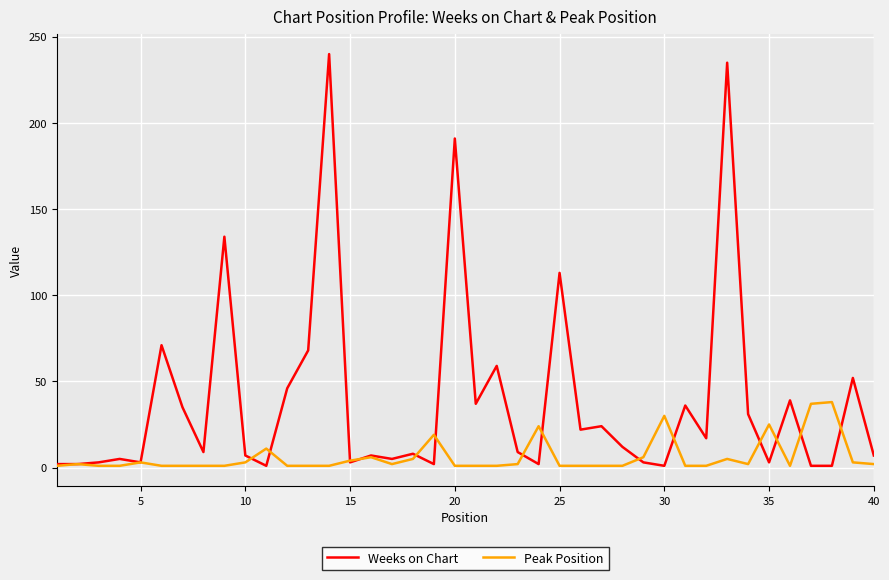

True or false: Weeks on Chart has more than 0 interior local peaks.

True